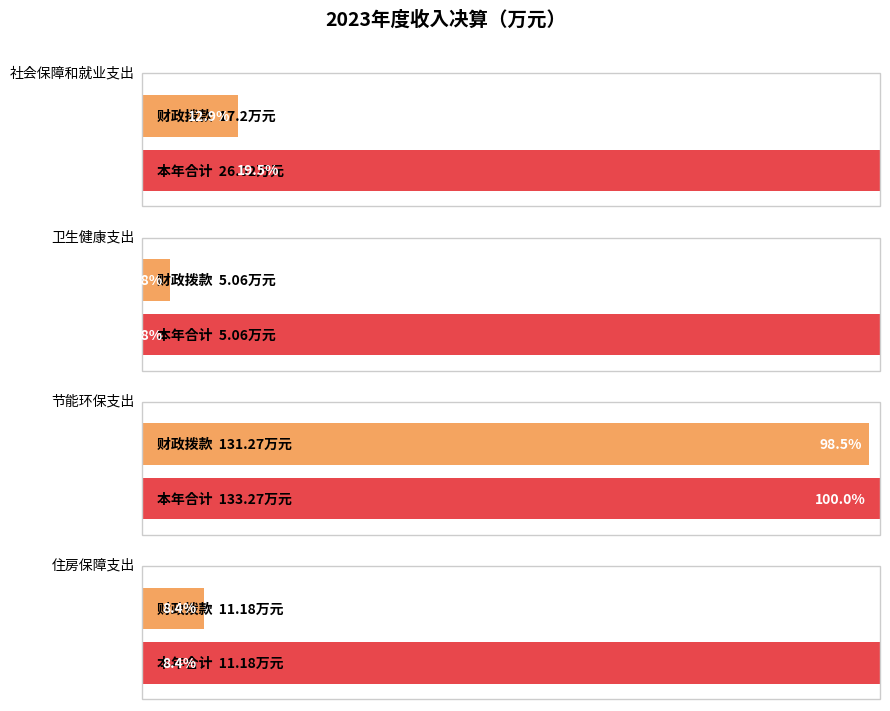

What is the highest value of the 本年收入合计 series?

133.3